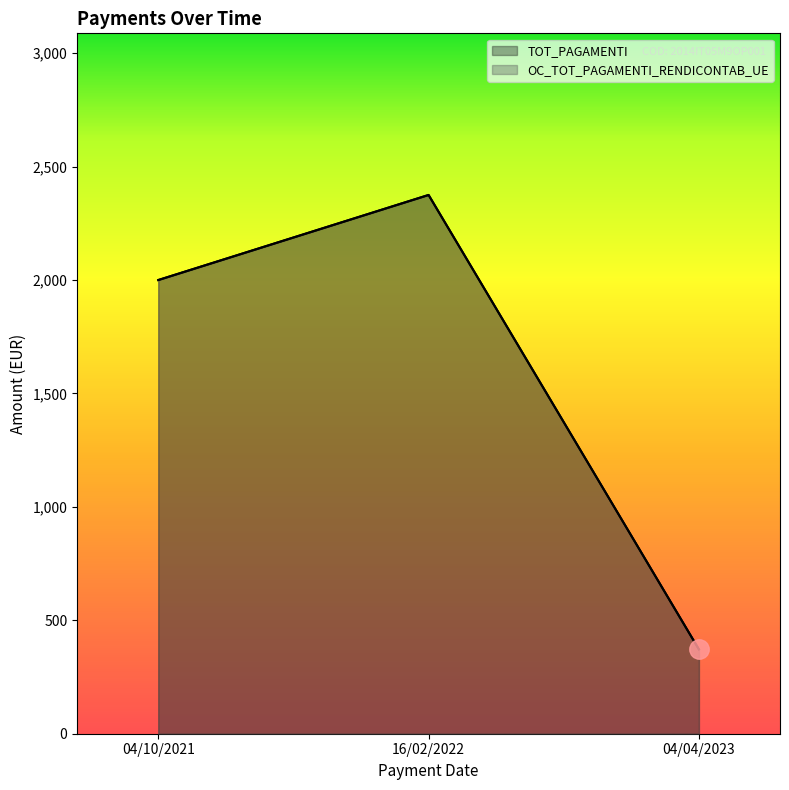

Where does the TOT_PAGAMENTI series first go above 2000?

16/02/2022